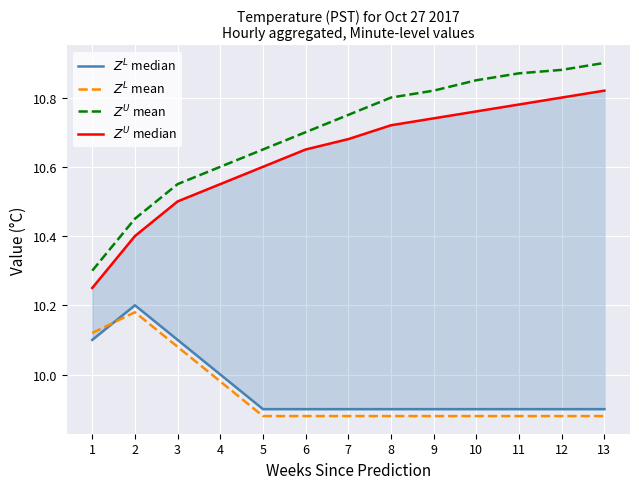

List the labels in order of $Z^U$ mean value, smallest first.

1, 2, 3, 4, 5, 6, 7, 8, 9, 10, 11, 12, 13